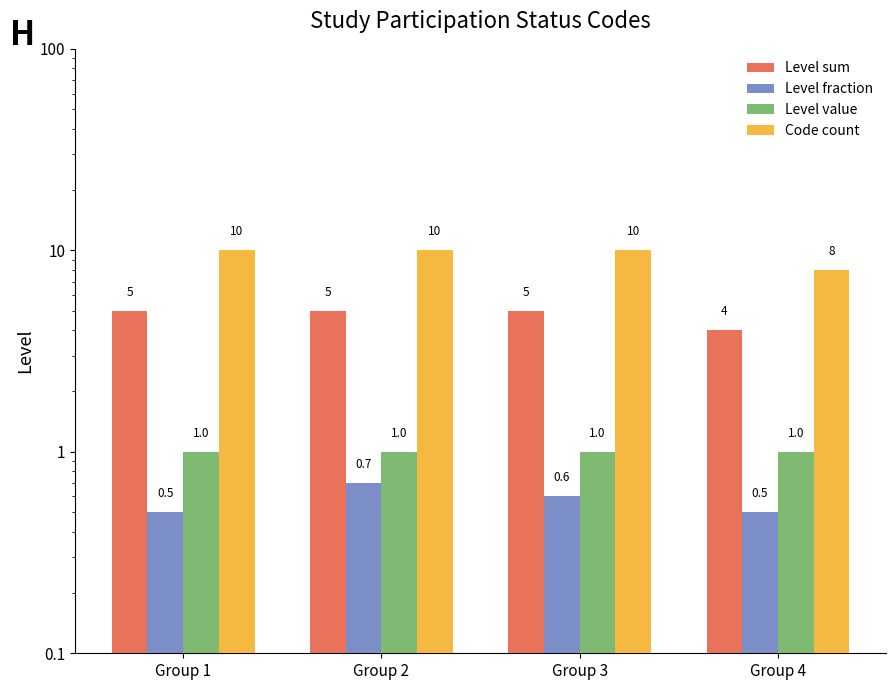

At how many categories does at least one series exceed 3?

4